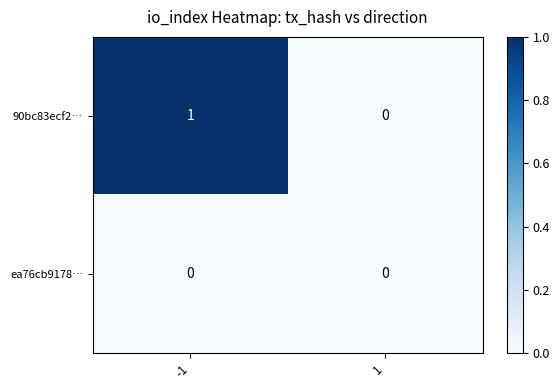

Count the number of categories in the chart.

2